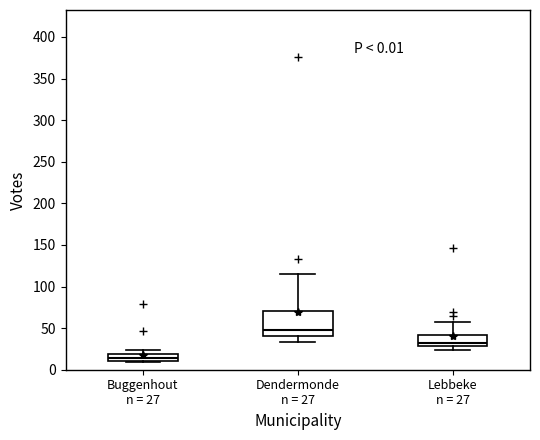

Which box has the highest median line?

Dendermonde n = 27